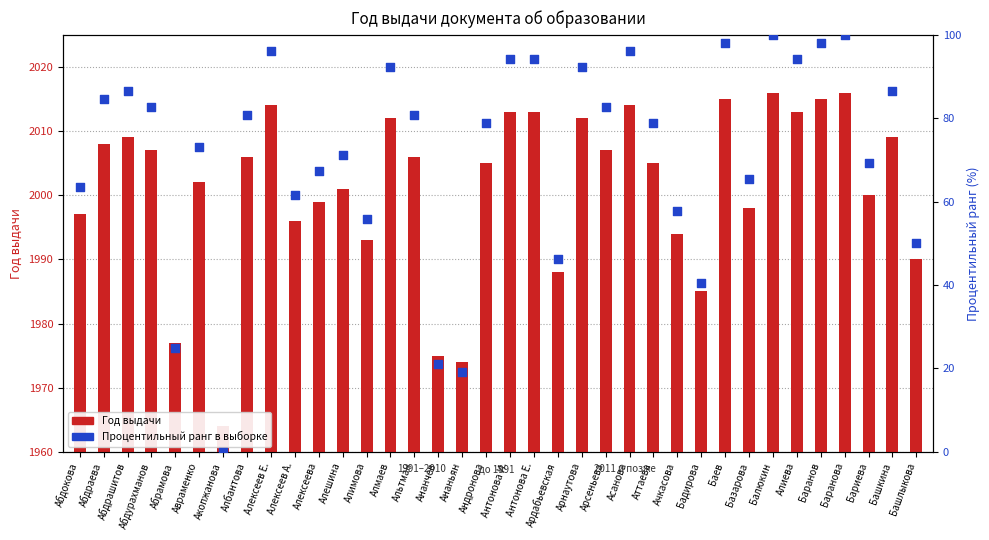

Which series contains the highest Y value?

Процентильный ранг в выборке